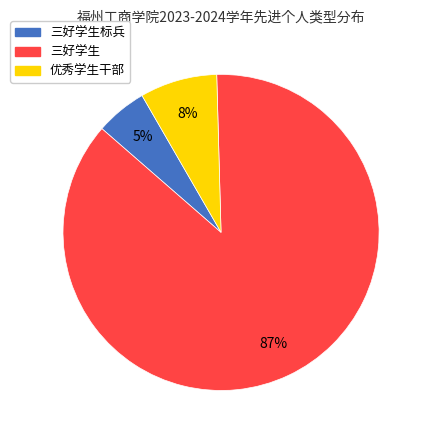

To the nearest percent, what is the difference between the largest and smallest slice percentages?

82%